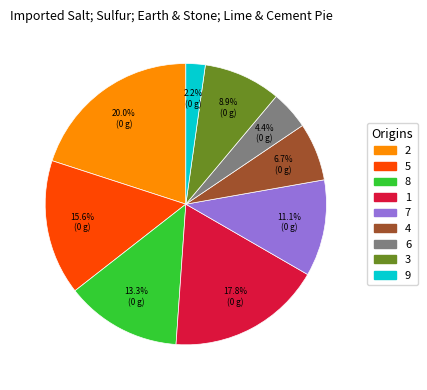

What percentage is NOT represented by 4?

93.3%